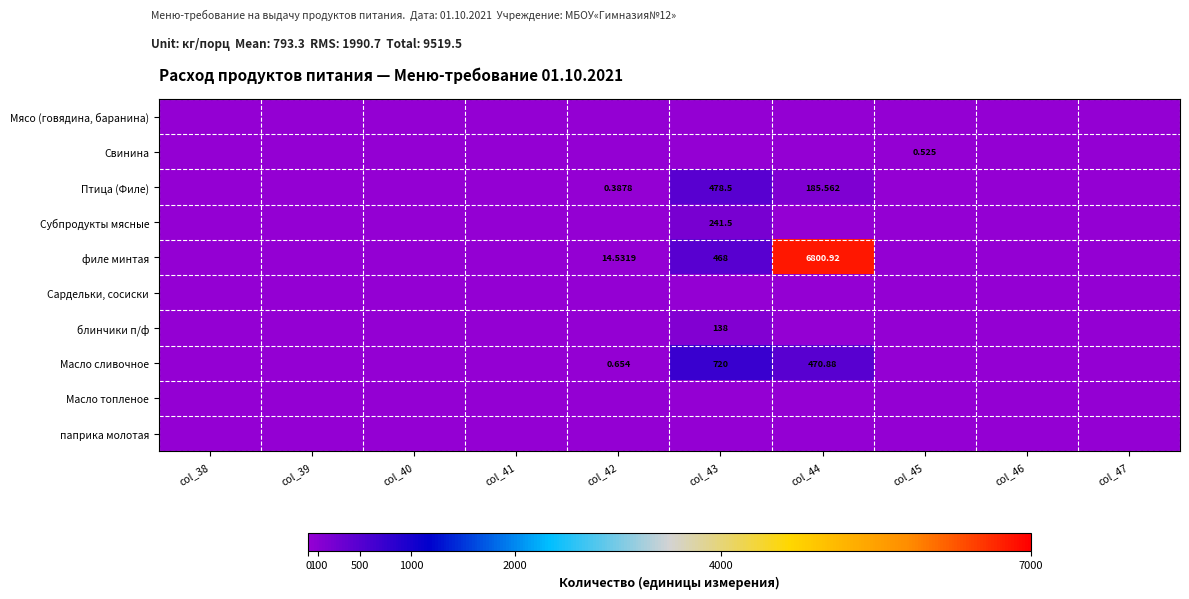

At how many categories does at least one series exceed 4458?

1